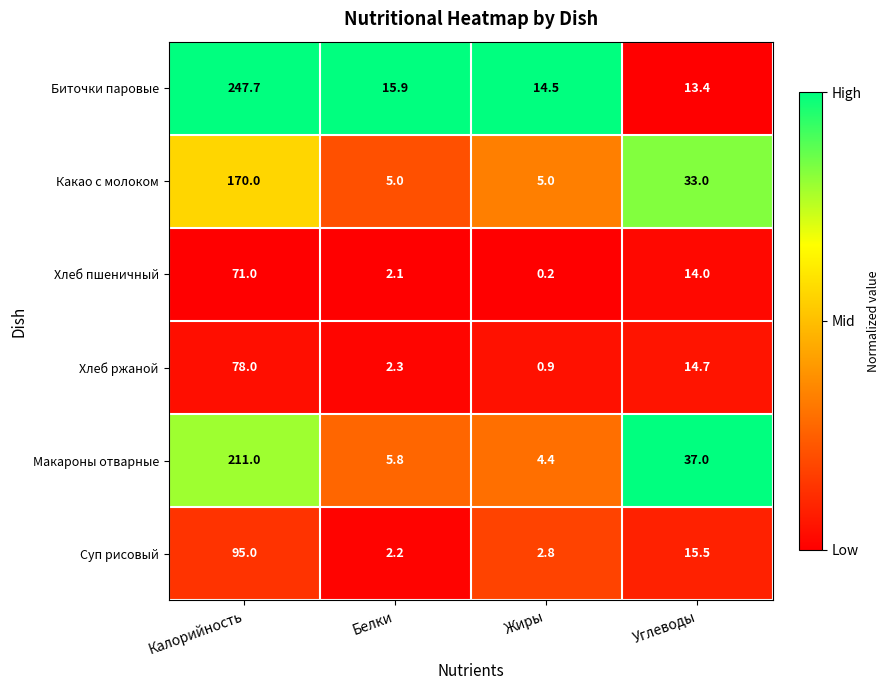

Reading left to right, transcribe all the data shown in this chart.

Биточки паровые: Калорийность=247.7	Белки=15.9	Жиры=14.5	Углеводы=13.4
Какао с молоком: Калорийность=170.0	Белки=5.0	Жиры=5.0	Углеводы=33.0
Хлеб пшеничный: Калорийность=71.0	Белки=2.1	Жиры=0.2	Углеводы=14.0
Хлеб ржаной: Калорийность=78.0	Белки=2.3	Жиры=0.9	Углеводы=14.7
Макароны отварные: Калорийность=211.0	Белки=5.8	Жиры=4.4	Углеводы=37.0
Суп рисовый: Калорийность=95.0	Белки=2.2	Жиры=2.8	Углеводы=15.5